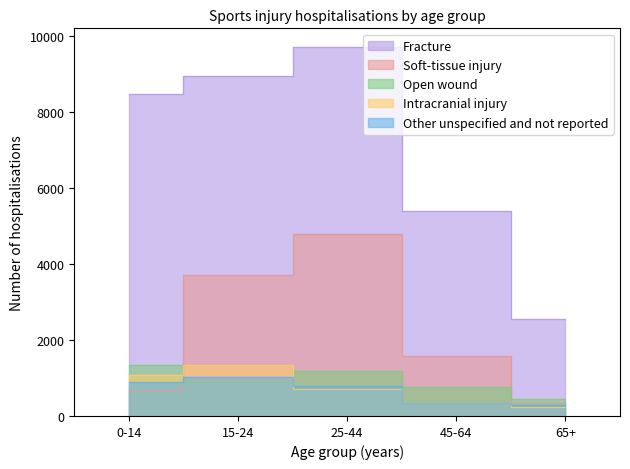

Is the value of Other unspecified and not reported at 15-24 greater than the value of Intracranial injury at 15-24?

No